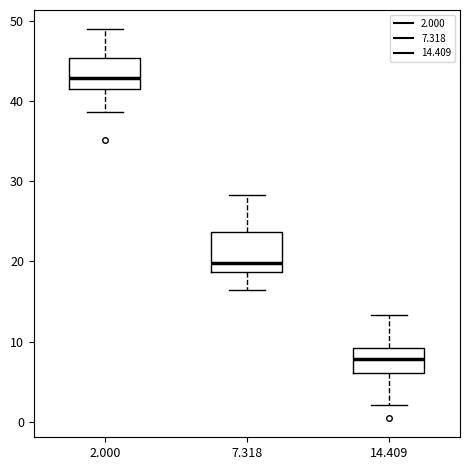

Comparing the boxes themselves (not the whiskers), which one is the tallest?

7.318